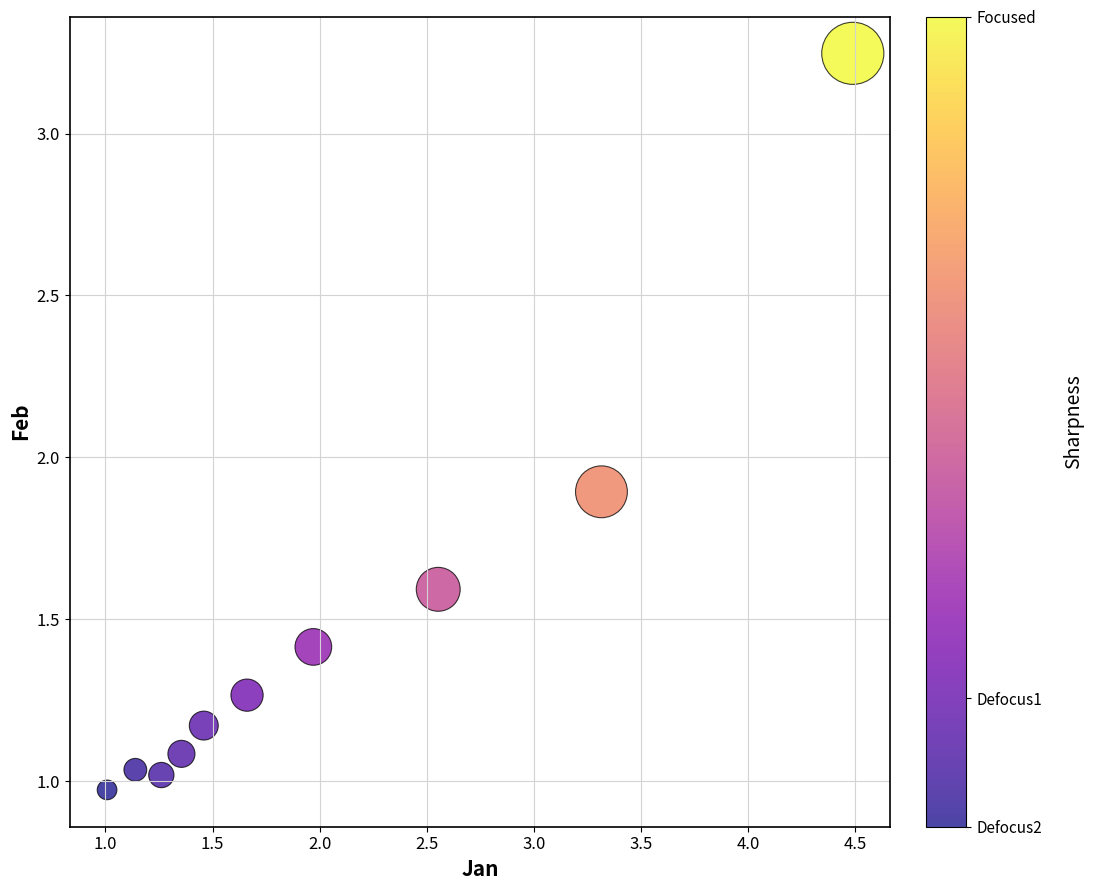

What Y value in the scatter plot is closest to 2?

1.9